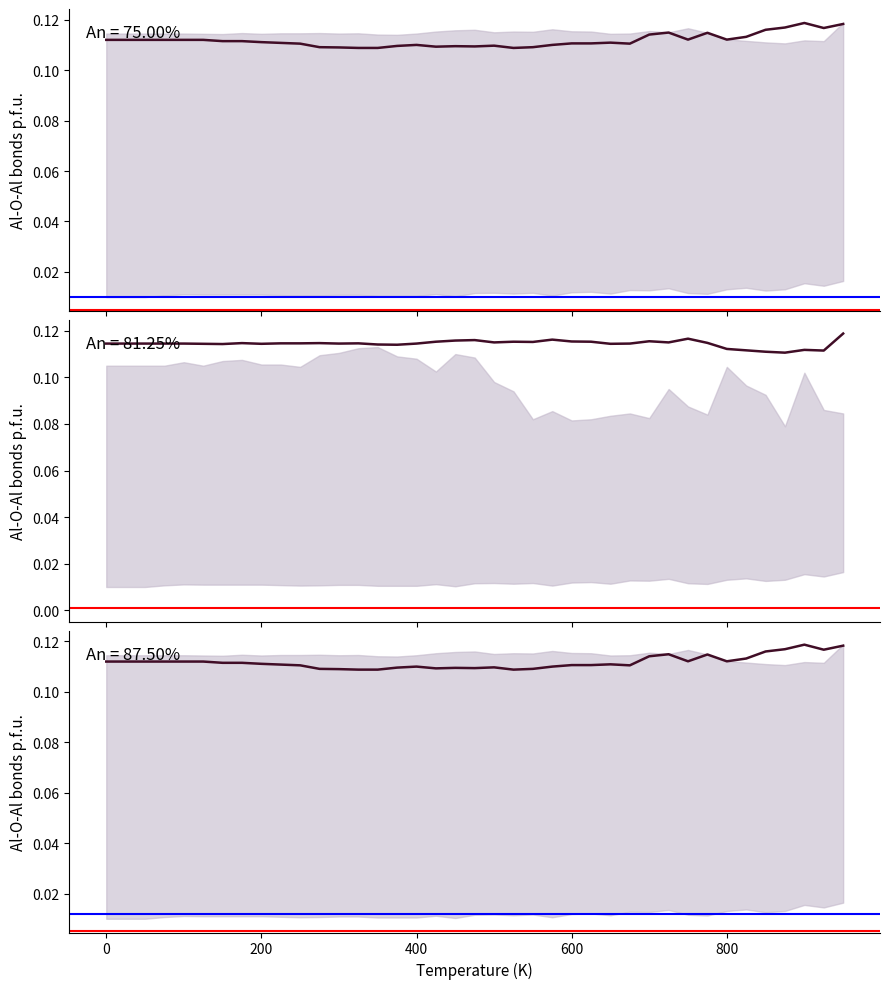

Between −200 and 0, which series saw the biggest shift?

red ref